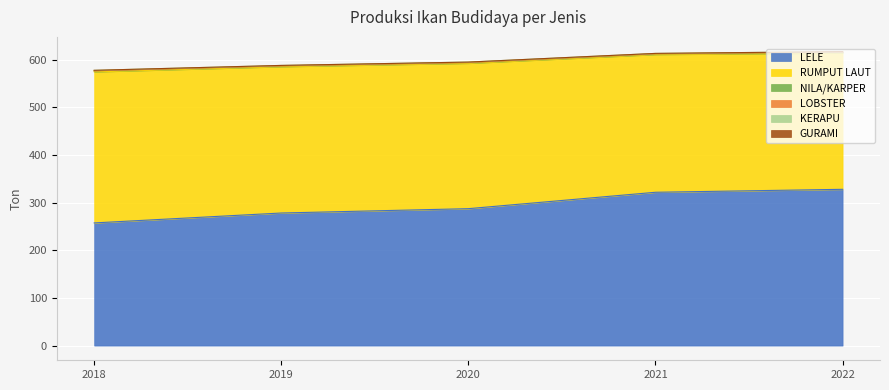

Which label corresponds to the smallest value in the chart?

2018